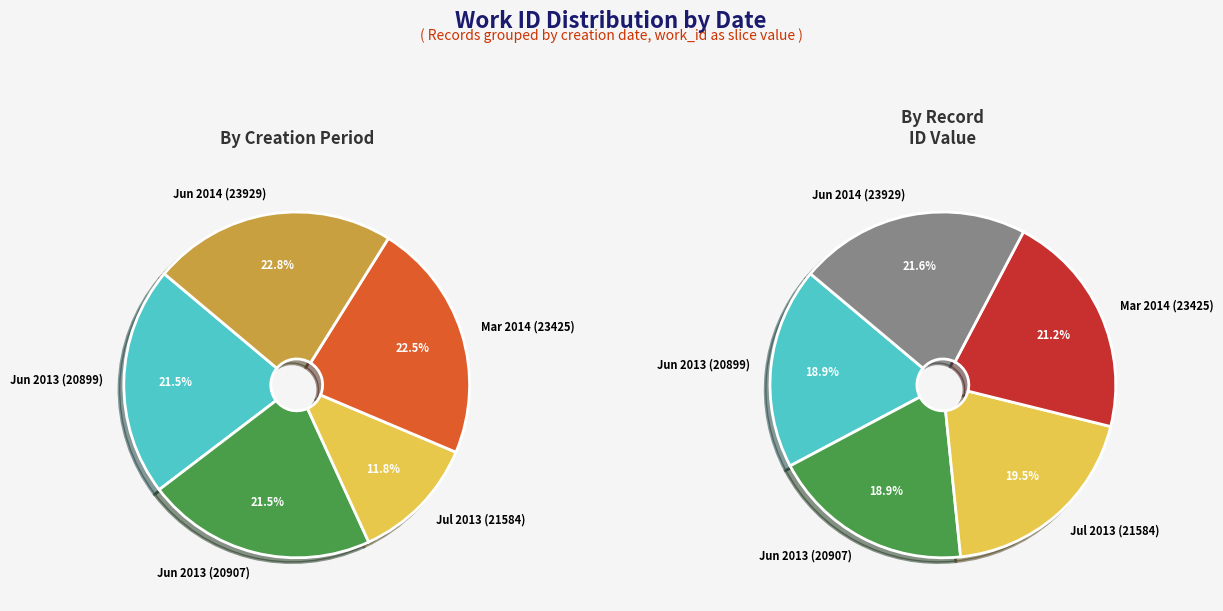

True or false: 2013-07-09 accounts for 12% of the total.

True